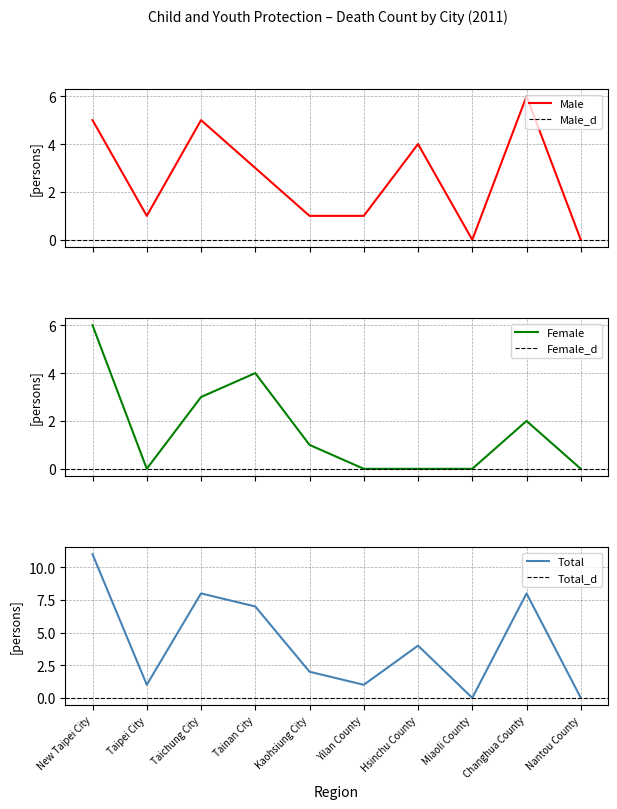

True or false: Female has more than 1 points higher than both neighbors.

True